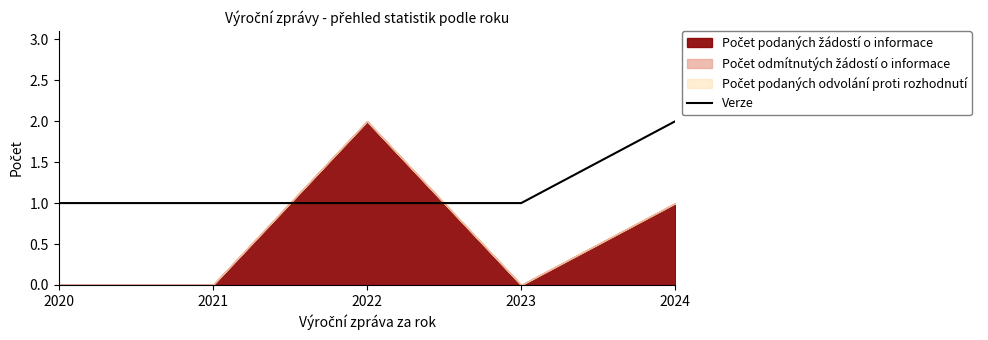

Does the chart display data point markers on the line(s)?

No